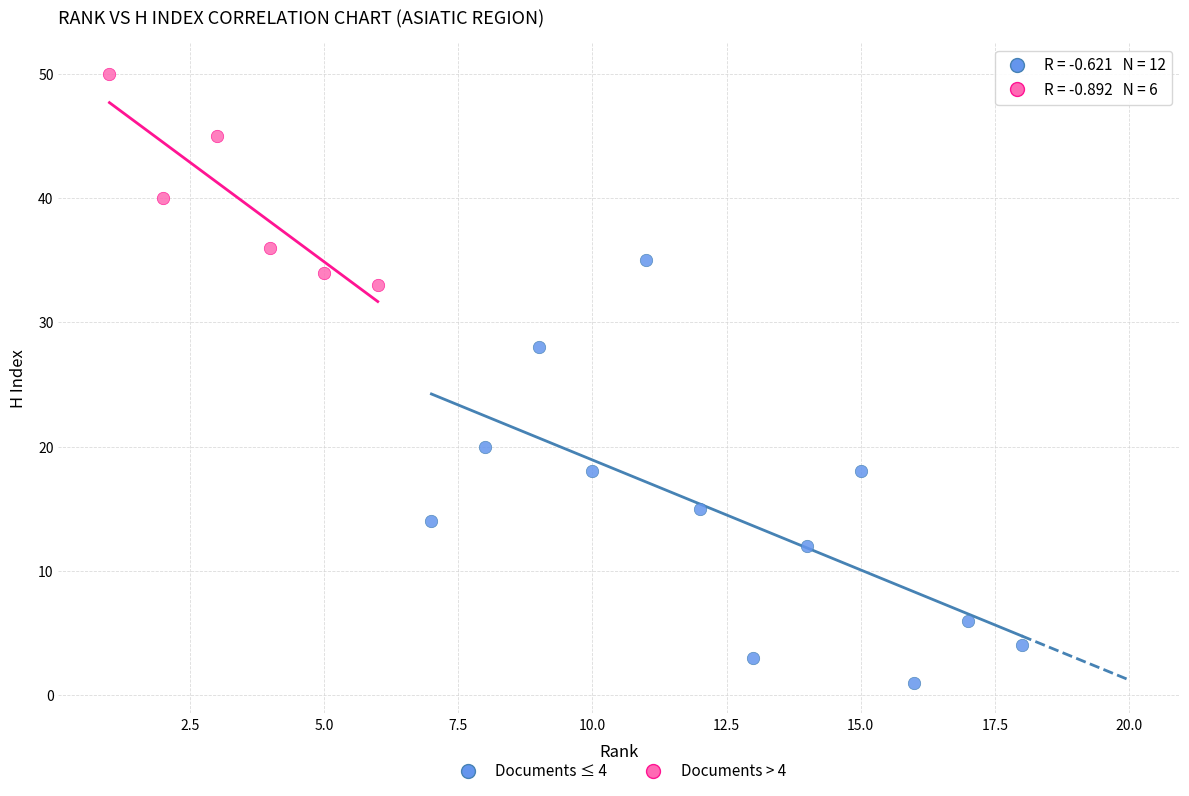

What are all the series names shown in the legend?

Documents ≤ 4, Documents > 4